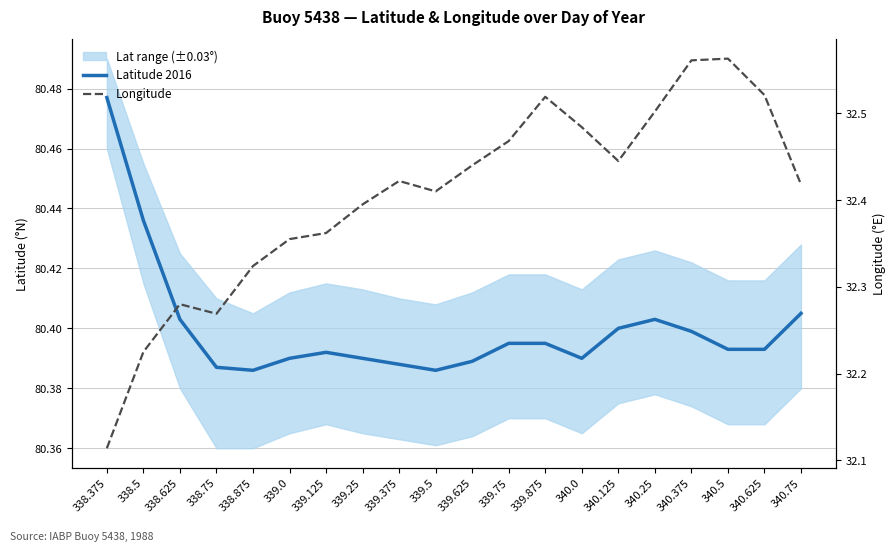

Which series changed the most between 338.75 and 340.25?

Longitude